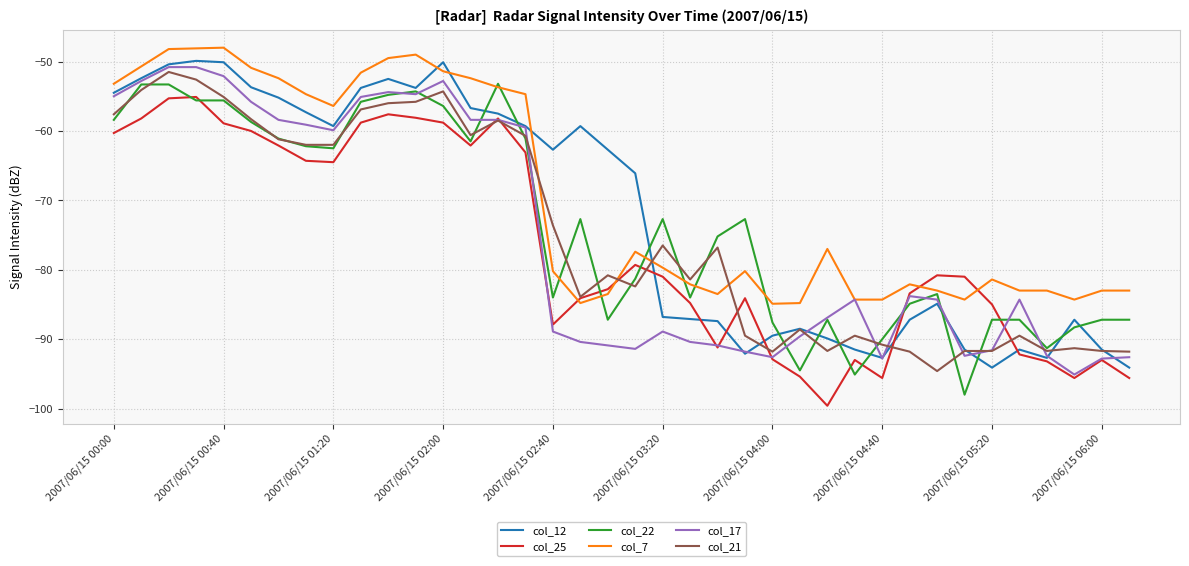

What is the maximum value shown in the chart?

-48.0